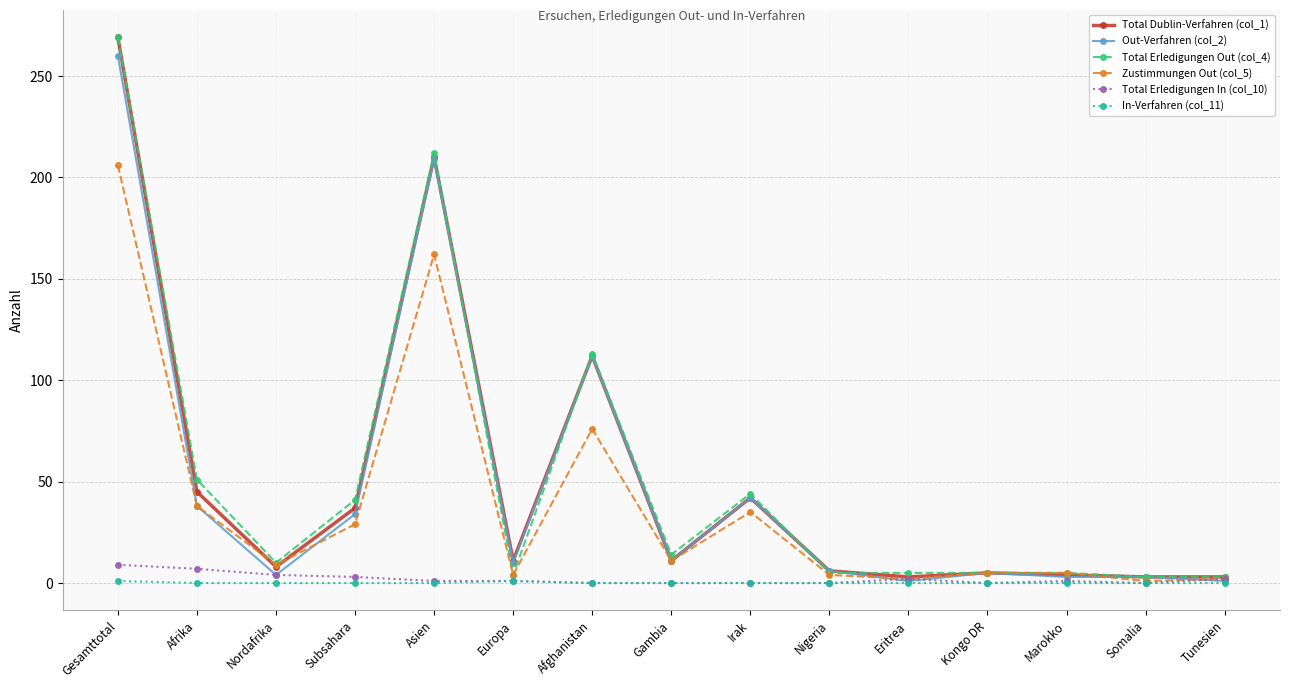

How many distinct data groups are displayed?

6